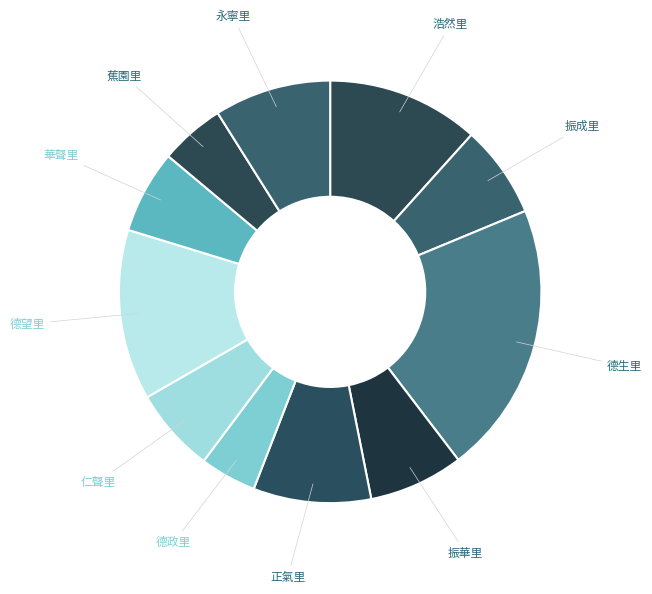

Which category has the biggest portion of the pie?

德生里